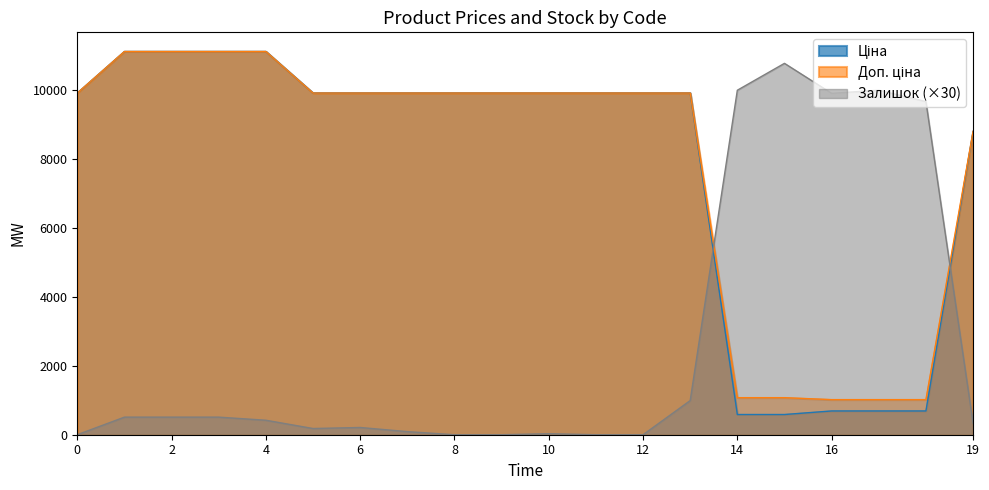

True or false: Залишок has more than 1 points higher than both neighbors.

True